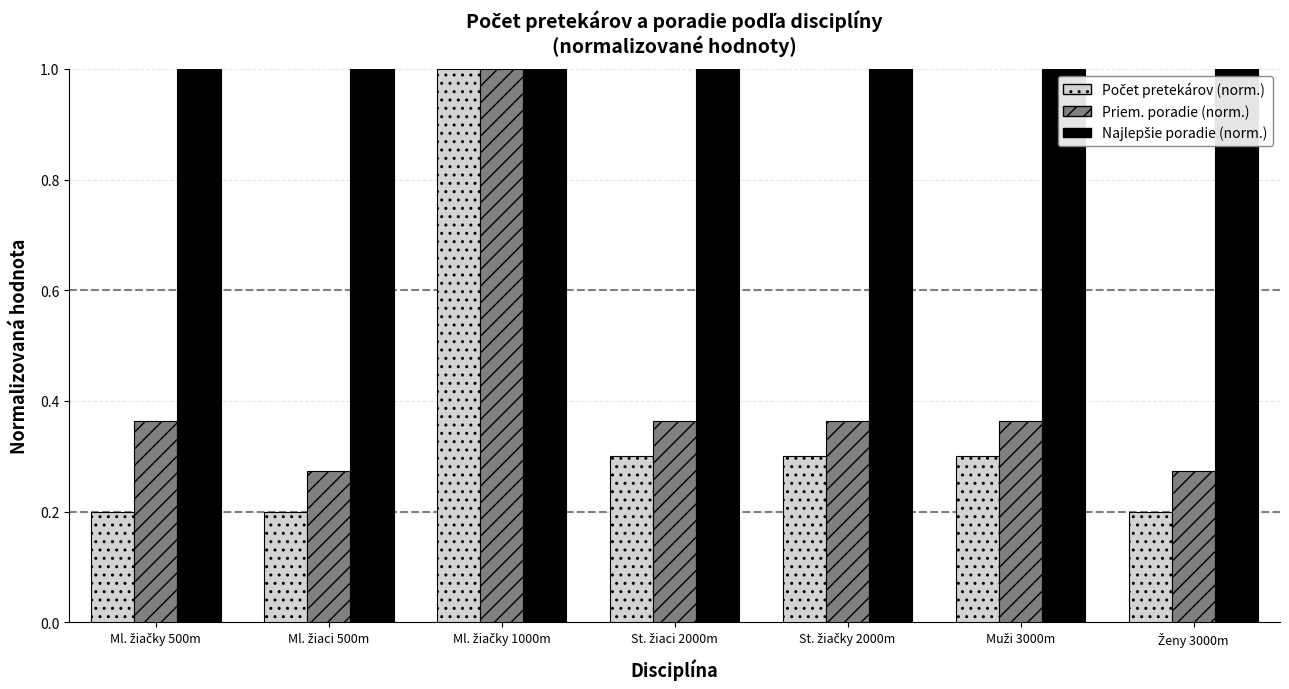

True or false: Najlepšie poradie (norm.) has a value of 1.6 at St. žiačky 2000m.

False